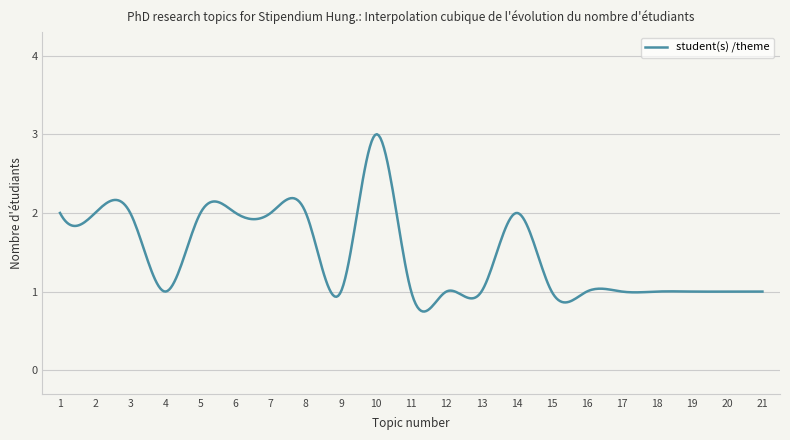

How many lines are shown in the chart?

1